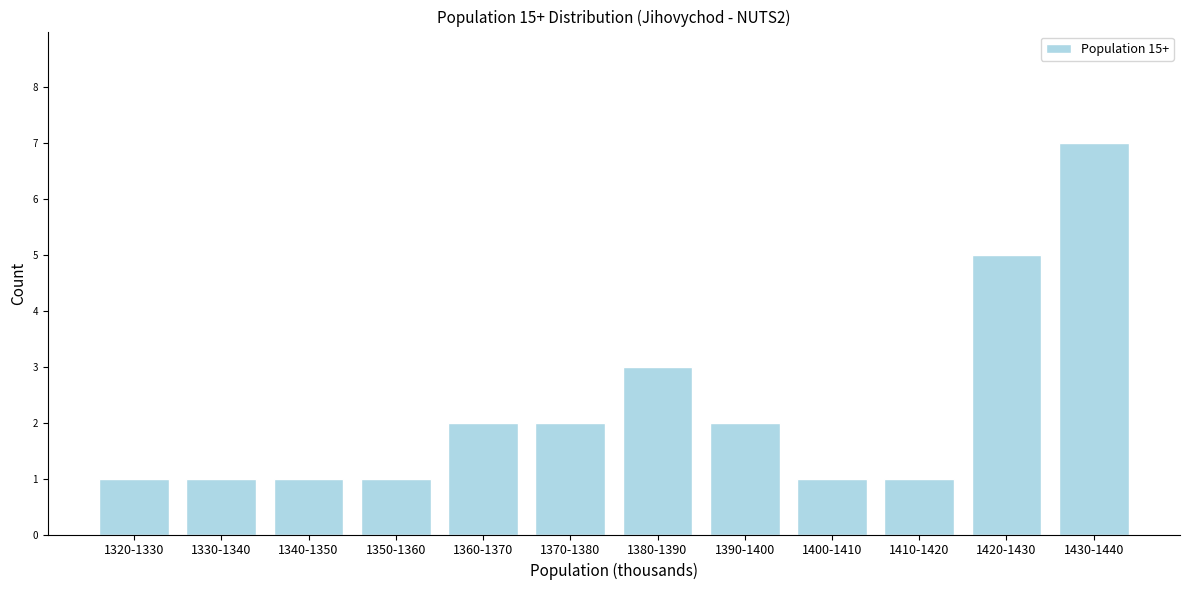

Reading left to right, what are all the values shown in this chart?

1320-1330=1	1330-1340=1	1340-1350=1	1350-1360=1	1360-1370=2	1370-1380=2	1380-1390=3	1390-1400=2	1400-1410=1	1410-1420=1	1420-1430=5	1430-1440=7